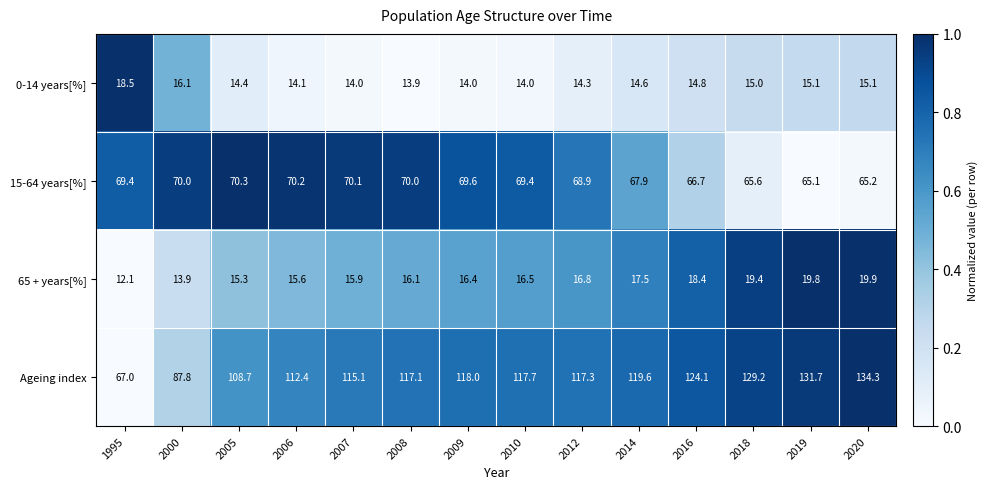

At which label does 65 + years[%] first exceed 16?

2008